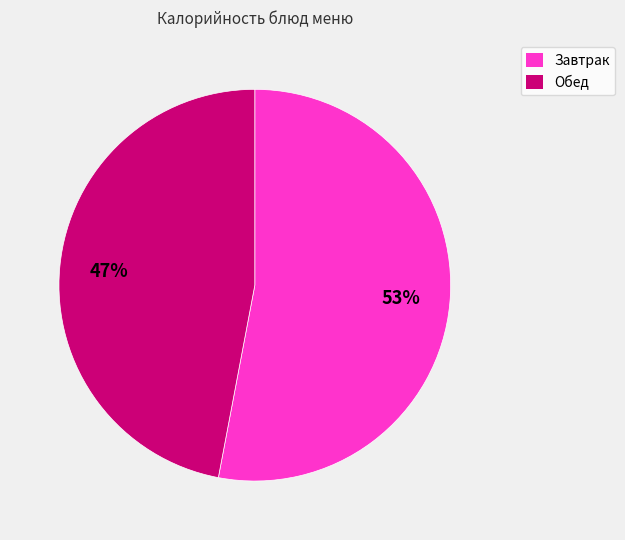

Is there a majority slice in this chart?

Yes